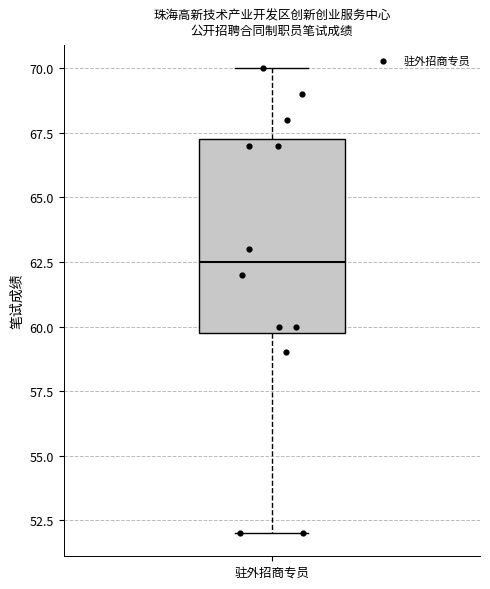

Transcribe this box plot: give where the median line is, the range the box spans, and where the two whiskers end, as read against the y-axis. The values are not printed on the chart, so give them approximately, as read against the axis.

median 62.5, box 60.0 to 67.5, whiskers 52.0 to 70.0